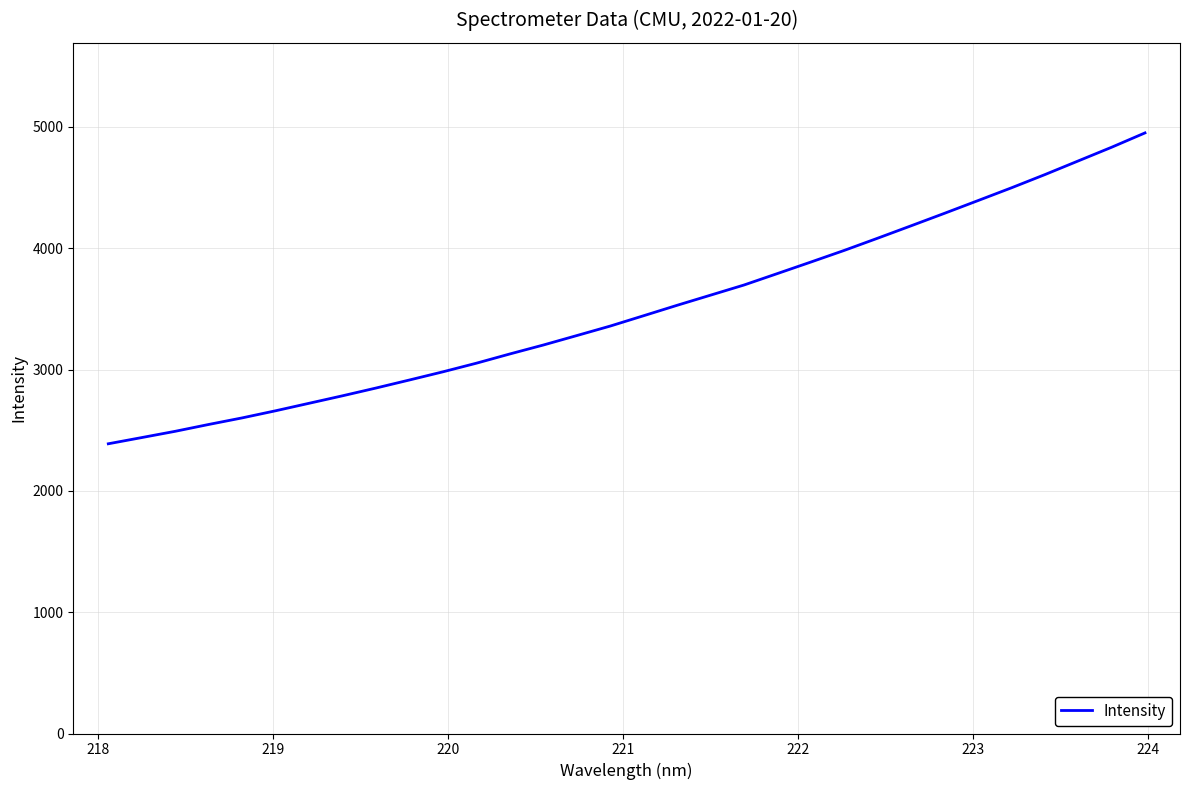

What is the maximum value shown in the chart?

4951.1